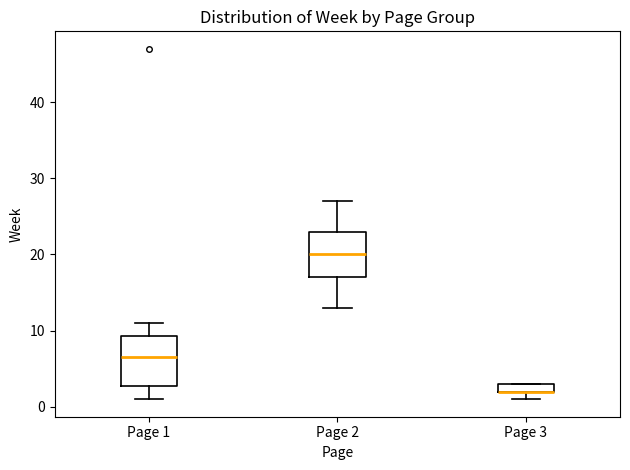

Where is the upper edge of the box for Page 3 on the y-axis? The values are not printed on the chart, so give them approximately, as read against the axis.

3